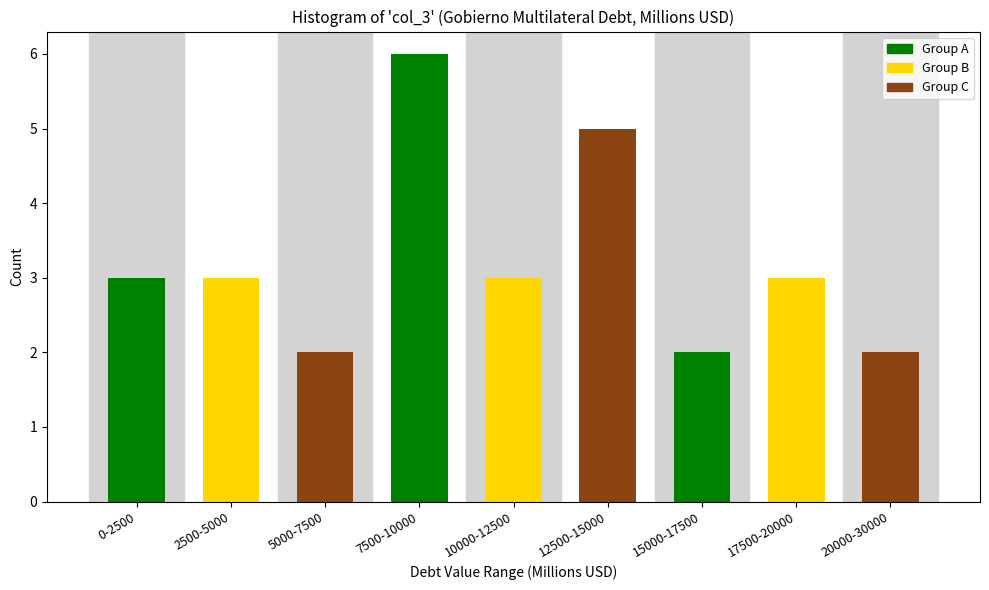

Reading left to right, extract all data points from this chart.

3	3	2	6	3	5	2	3	2